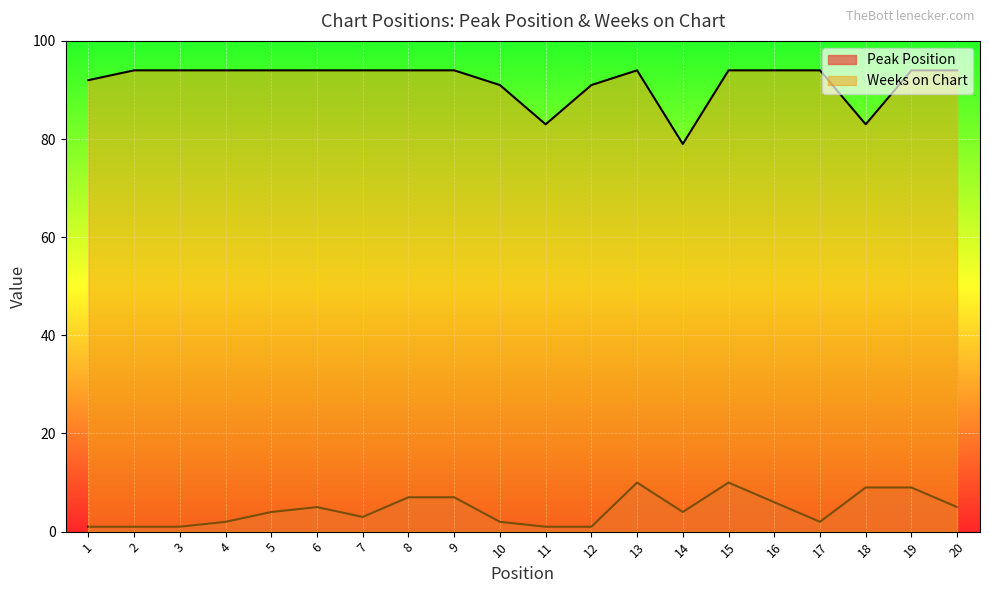

How many values in the Peak Position series are below 4?

9